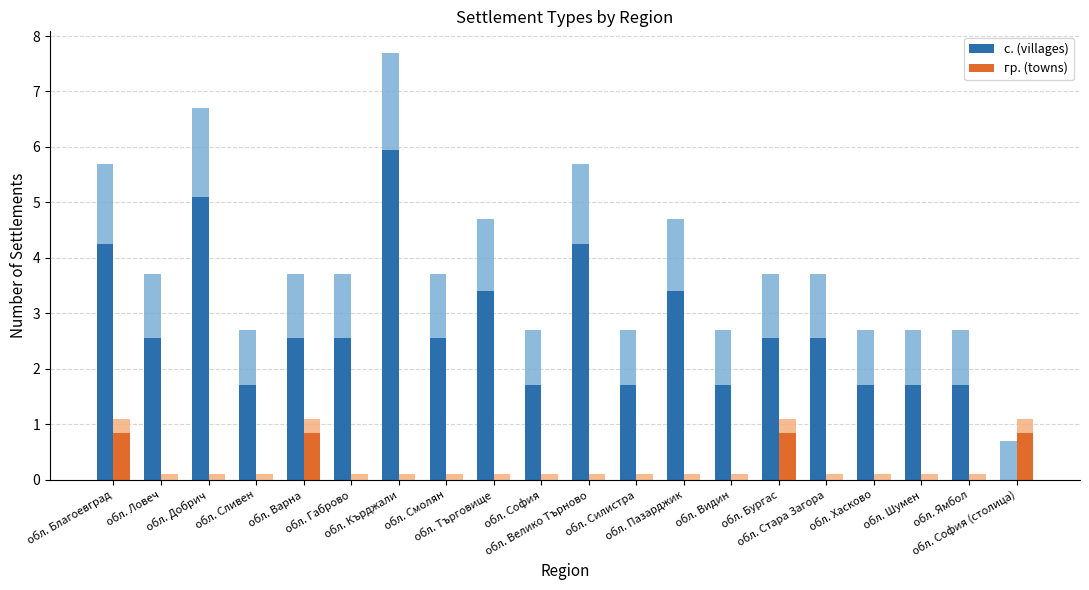

Read the с. (villages) value at обл. Добрич.

5.1